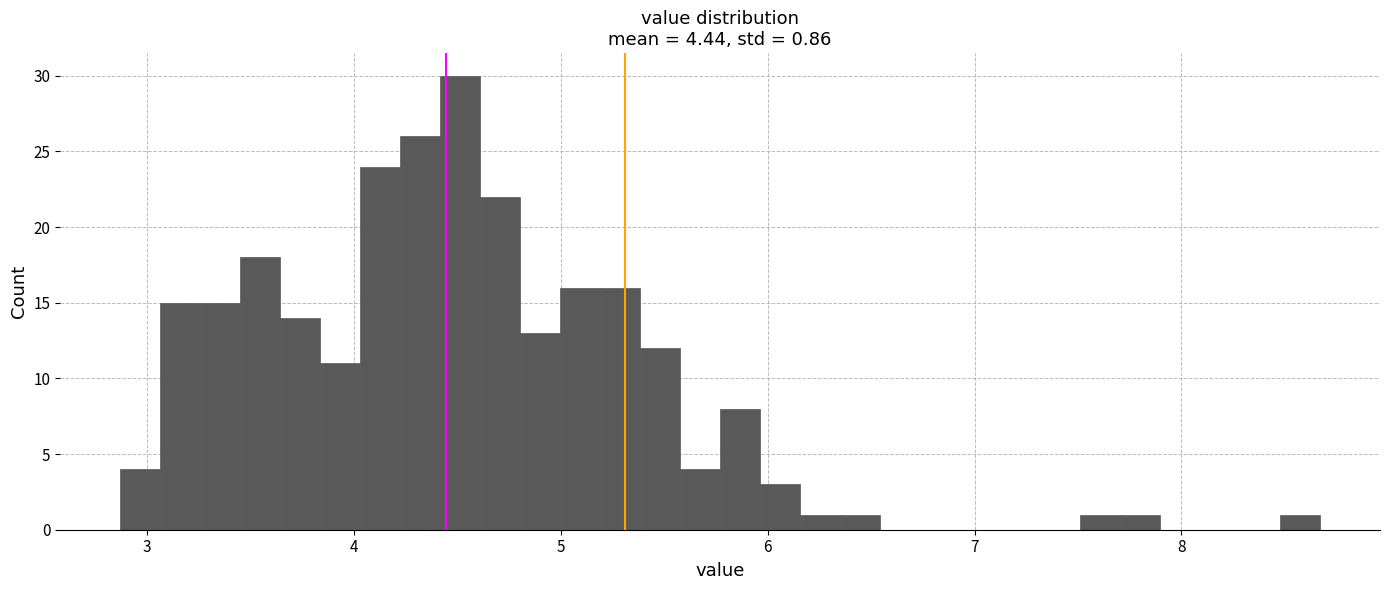

Around what value on the x-axis is the tallest bar? Give the approximate position of its centre, as read against the axis.

4.5